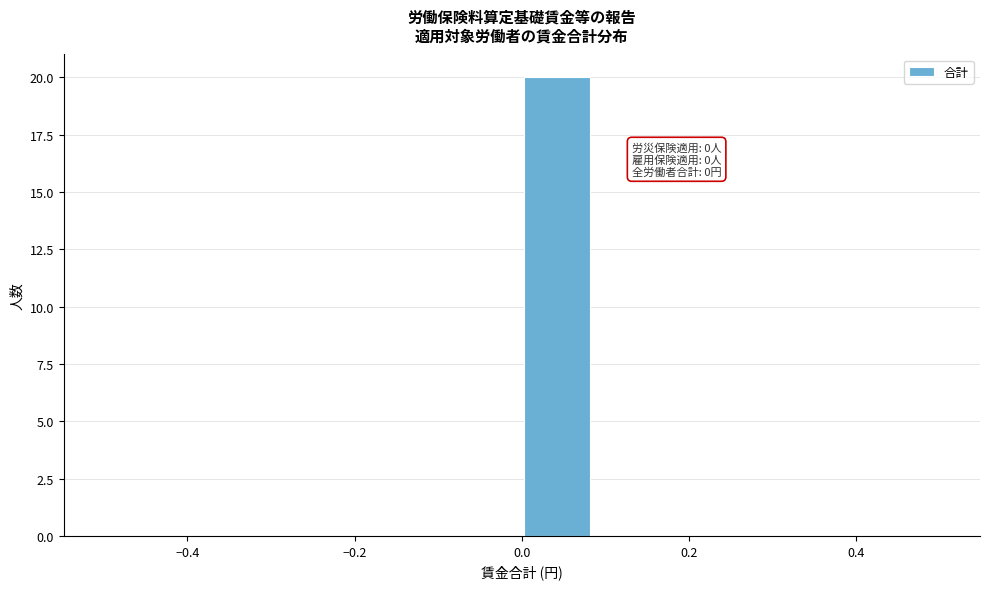

Over which range of the x-axis is the bar tallest?

0.00 to 0.08